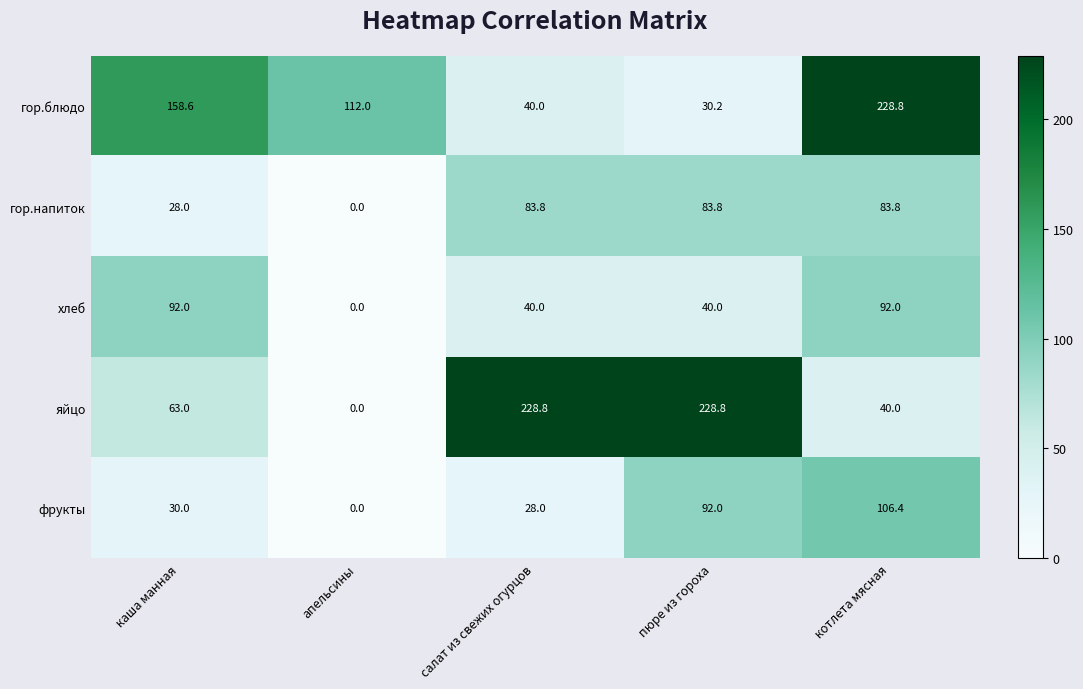

Is it true that яйцо equals 0.0 at апельсины?

True